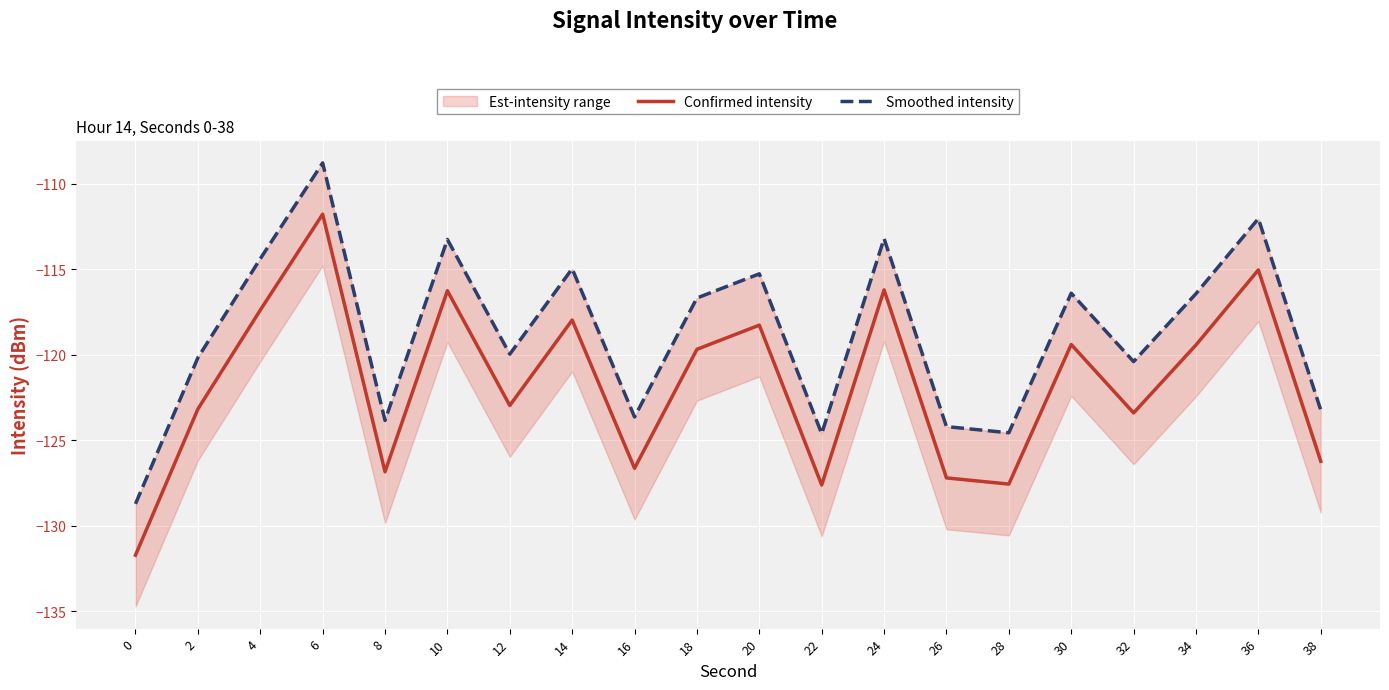

At which category is the sum across all series the highest?

6